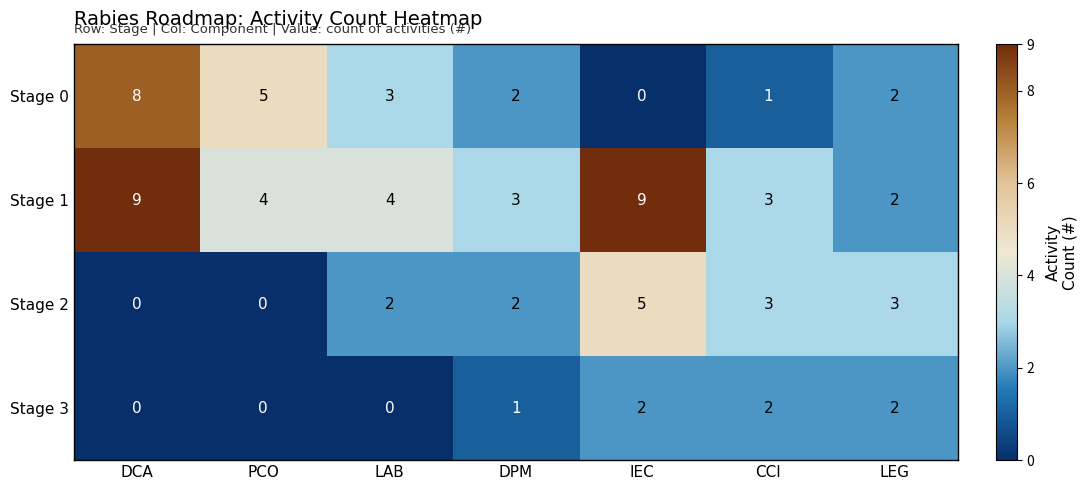

List the series in order of their overall mean, highest first.

Stage 1, Stage 0, Stage 2, Stage 3